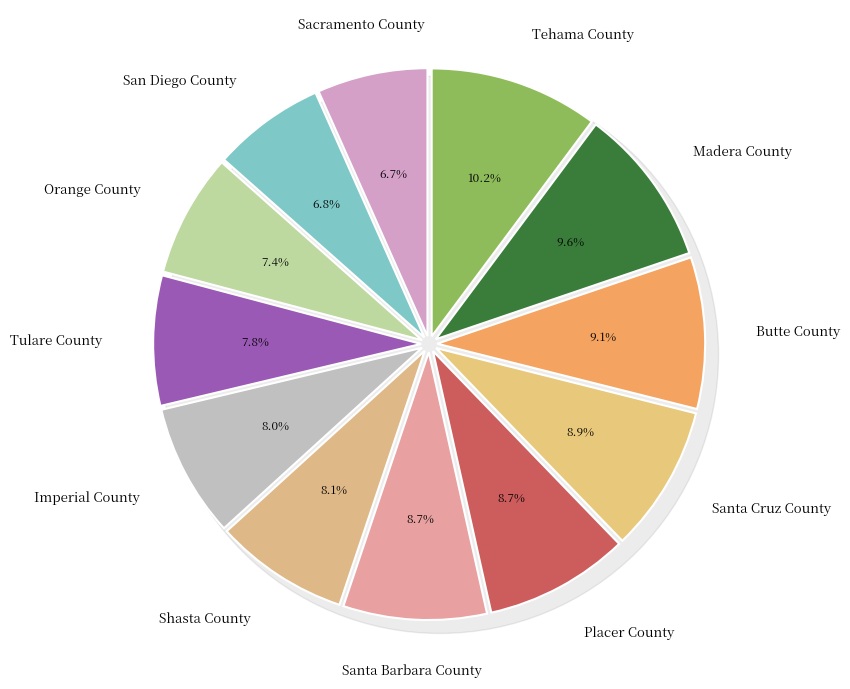

The Madera County slice represents 10% of the pie. True or false?

True